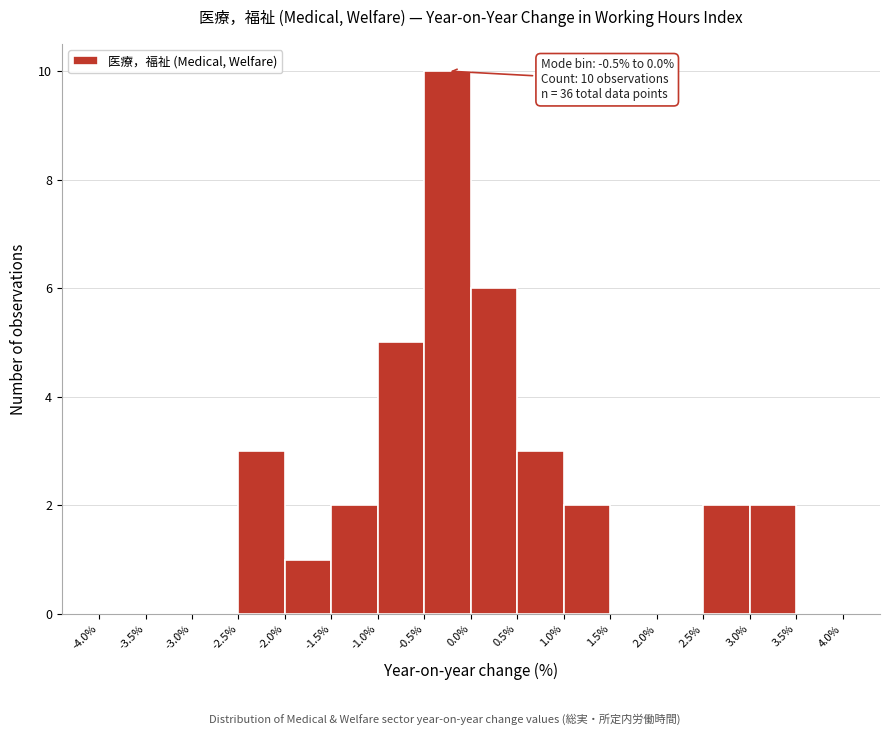

Which range on the x-axis has the tallest bar?

-0.5% to 0.0%